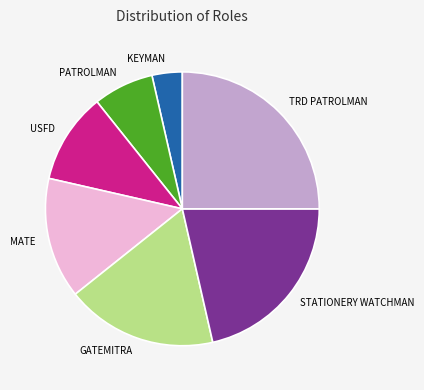

The USFD slice represents 11% of the pie. True or false?

True